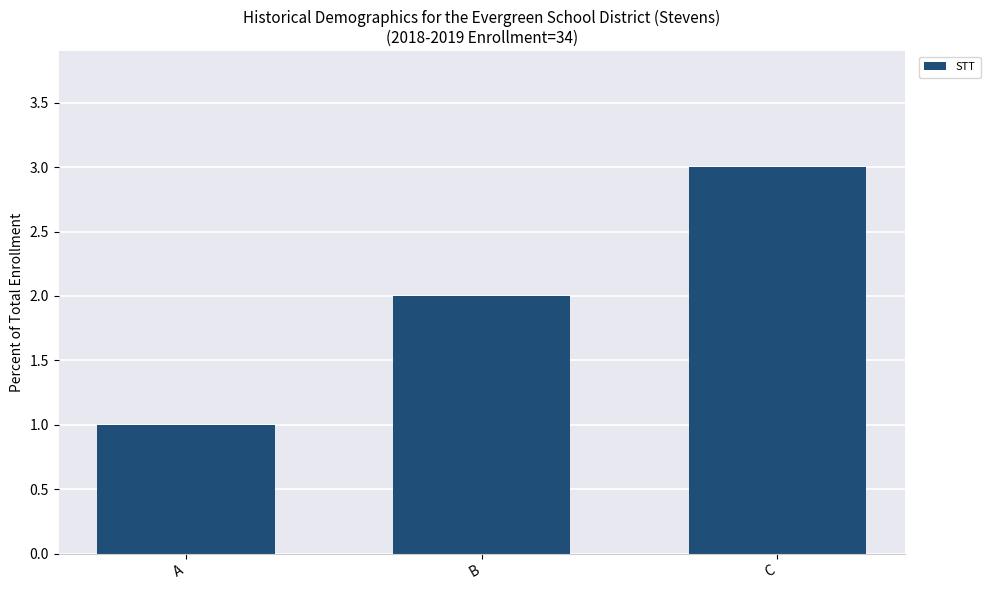

Approximately how many times larger is the value at B compared to C?

0.7